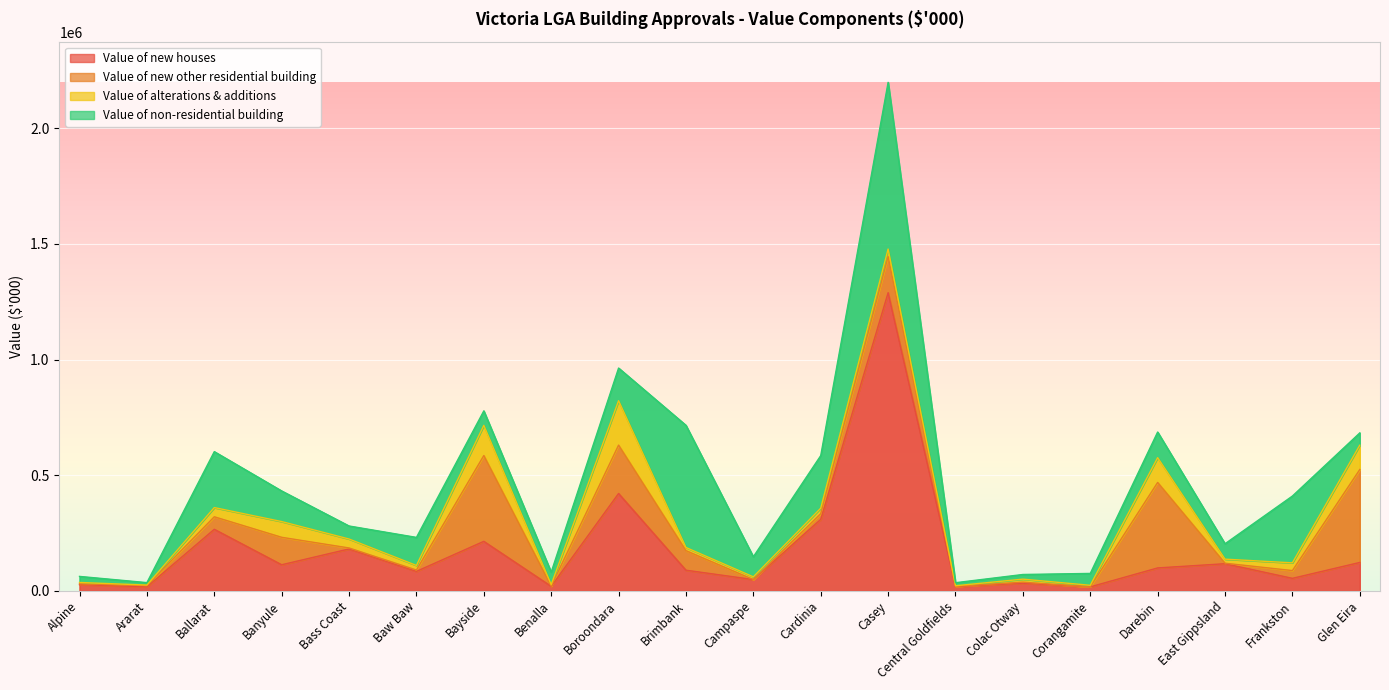

After their last crossing, which series has the higher values: Value of non-residential building or Value of alterations & additions?

Value of alterations & additions